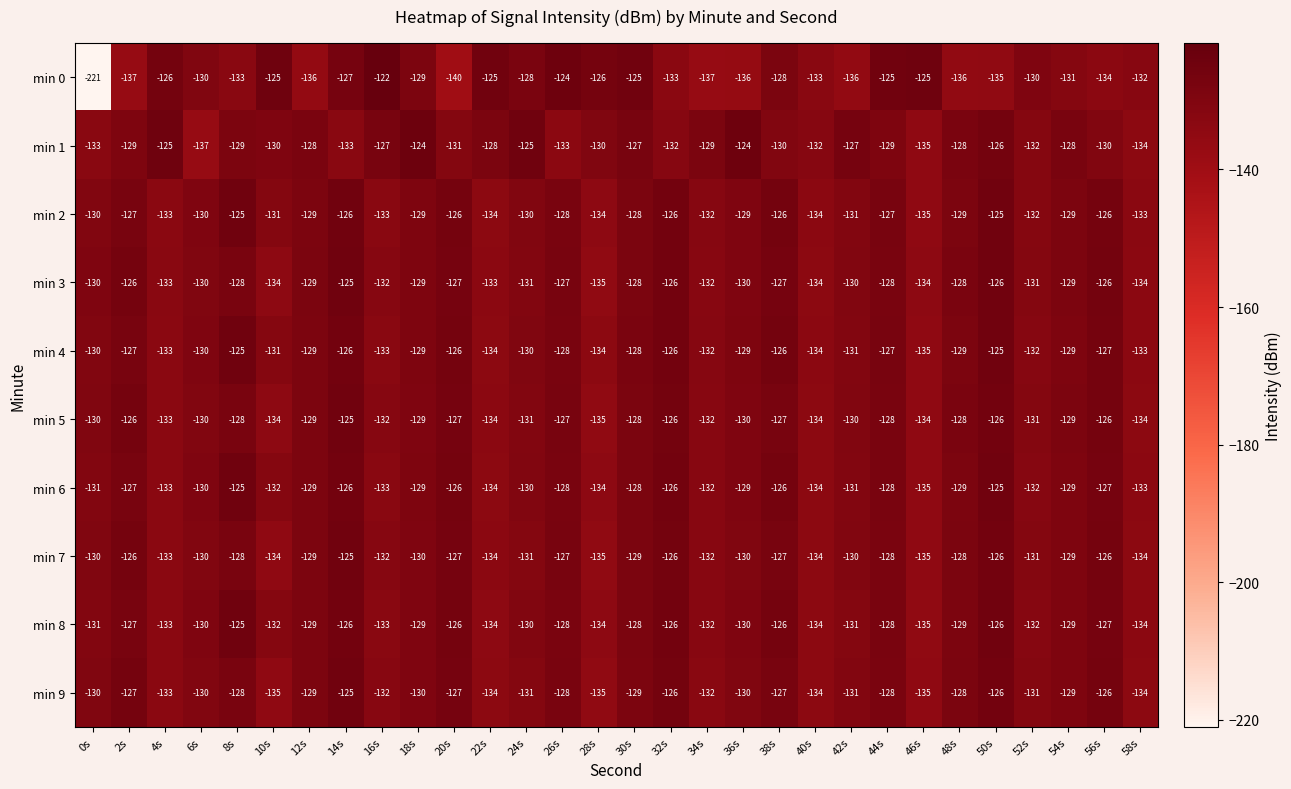

What is the sum of all min 4 values?

-3888